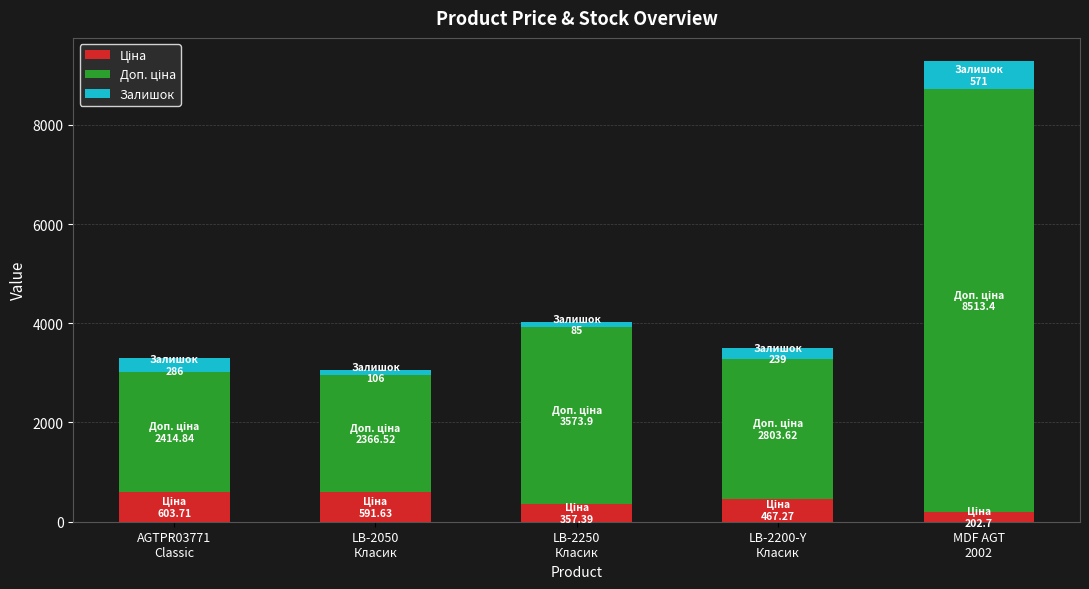

How many distinct data groups are displayed?

3